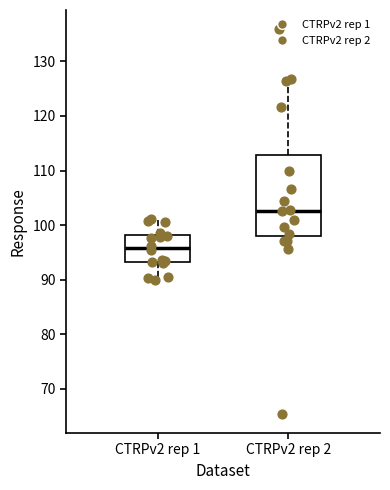

Reading left to right, read every box against the y-axis: the position of its median line, the range the box covers, and the ends of its whiskers. The values are not printed on the chart, so give them approximately, as read against the axis.

CTRPv2 rep 1: median 96, box 93 to 98, whiskers 90 to 101
CTRPv2 rep 2: median 103, box 98 to 113, whiskers 96 to 127